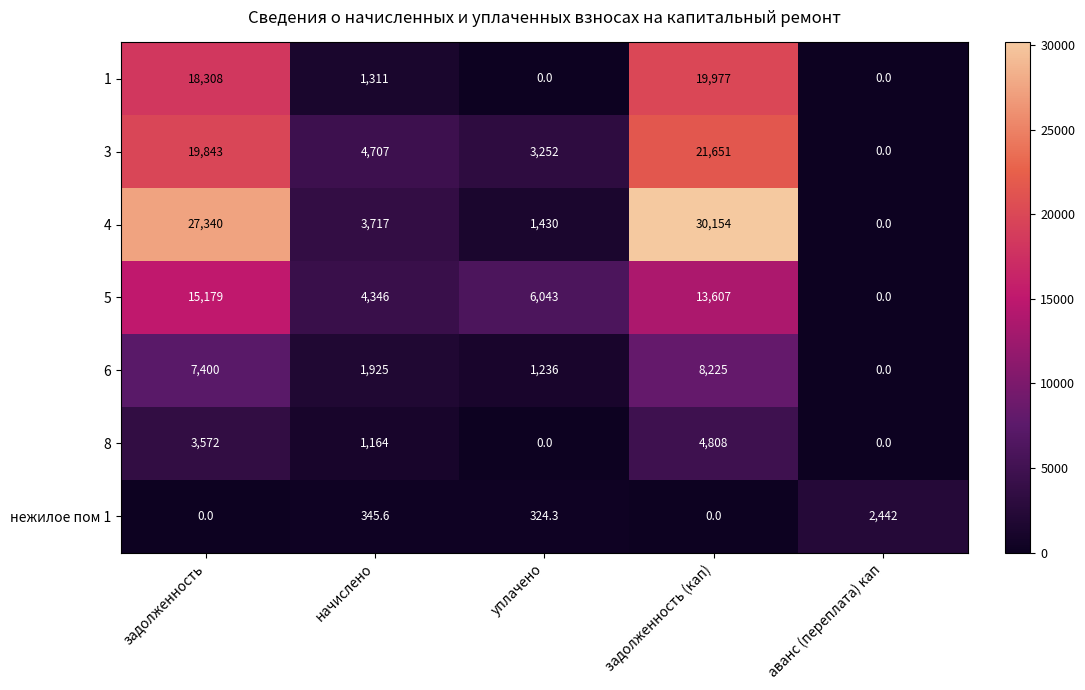

Is it true that 4 equals 5579.1 at начислено?

False